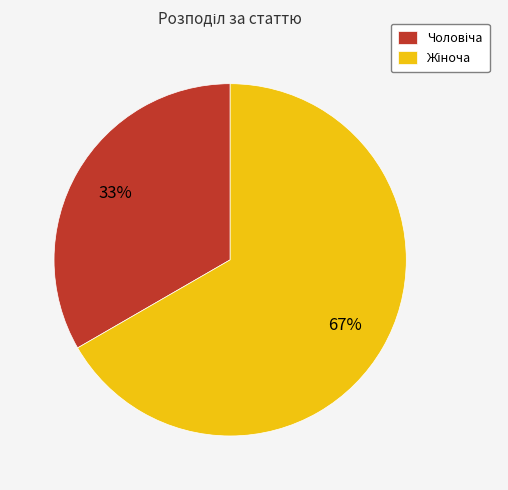

Does any single category account for the majority?

Yes